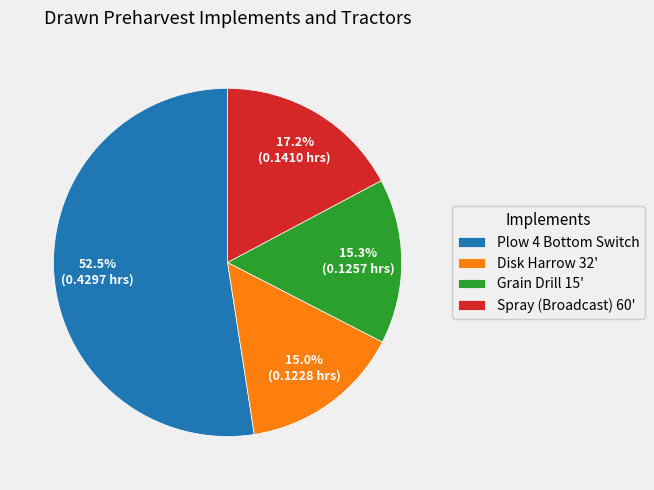

Combined, do Spray (Broadcast) 60' and Grain Drill 15' account for over 50%?

No